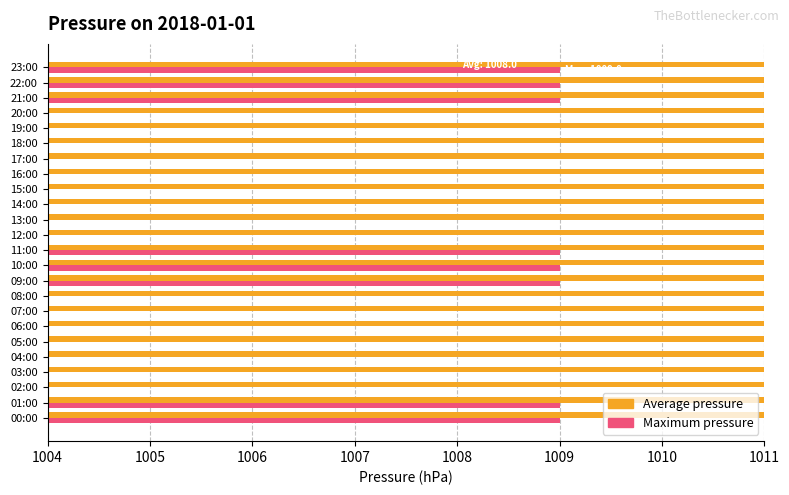

Does the chart contain stacked bars?

No